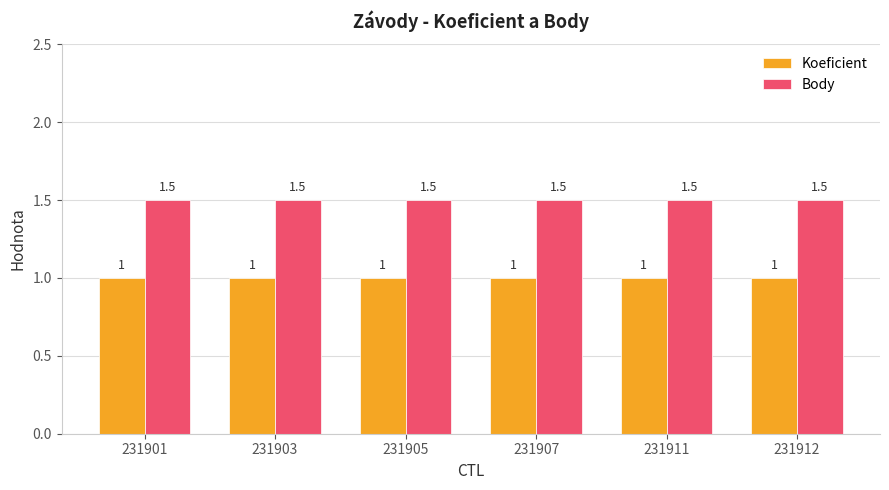

Are the bars horizontal?

No